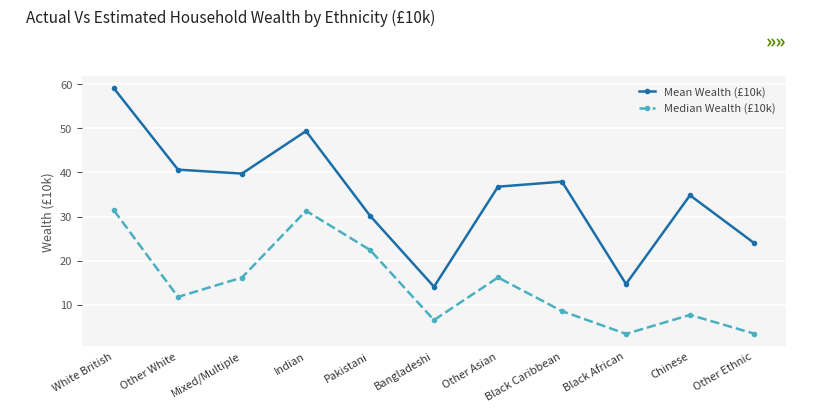

At how many categories does at least one series exceed 53?

1